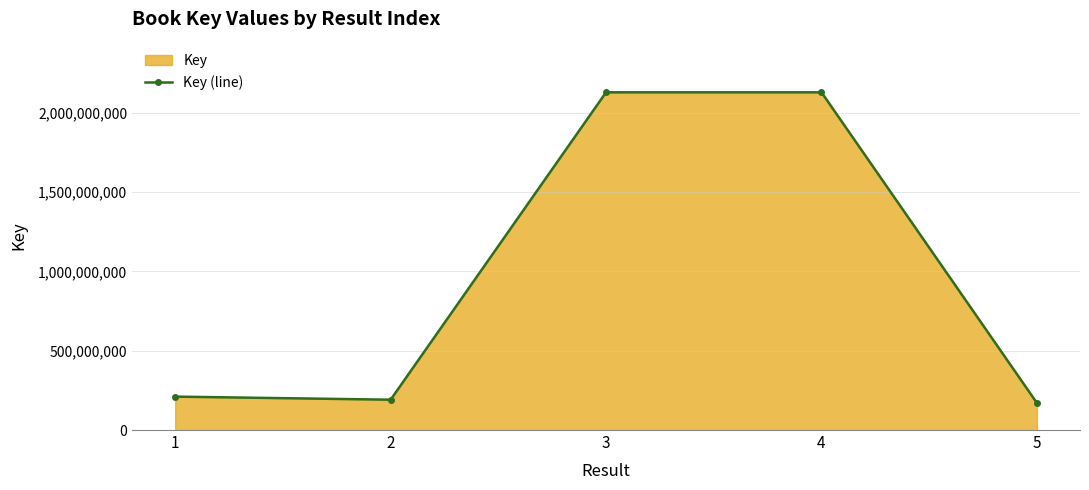

Reading right to left, what are all the values shown in this chart?

170568023	2128796261	2128793445	191156347	210653013